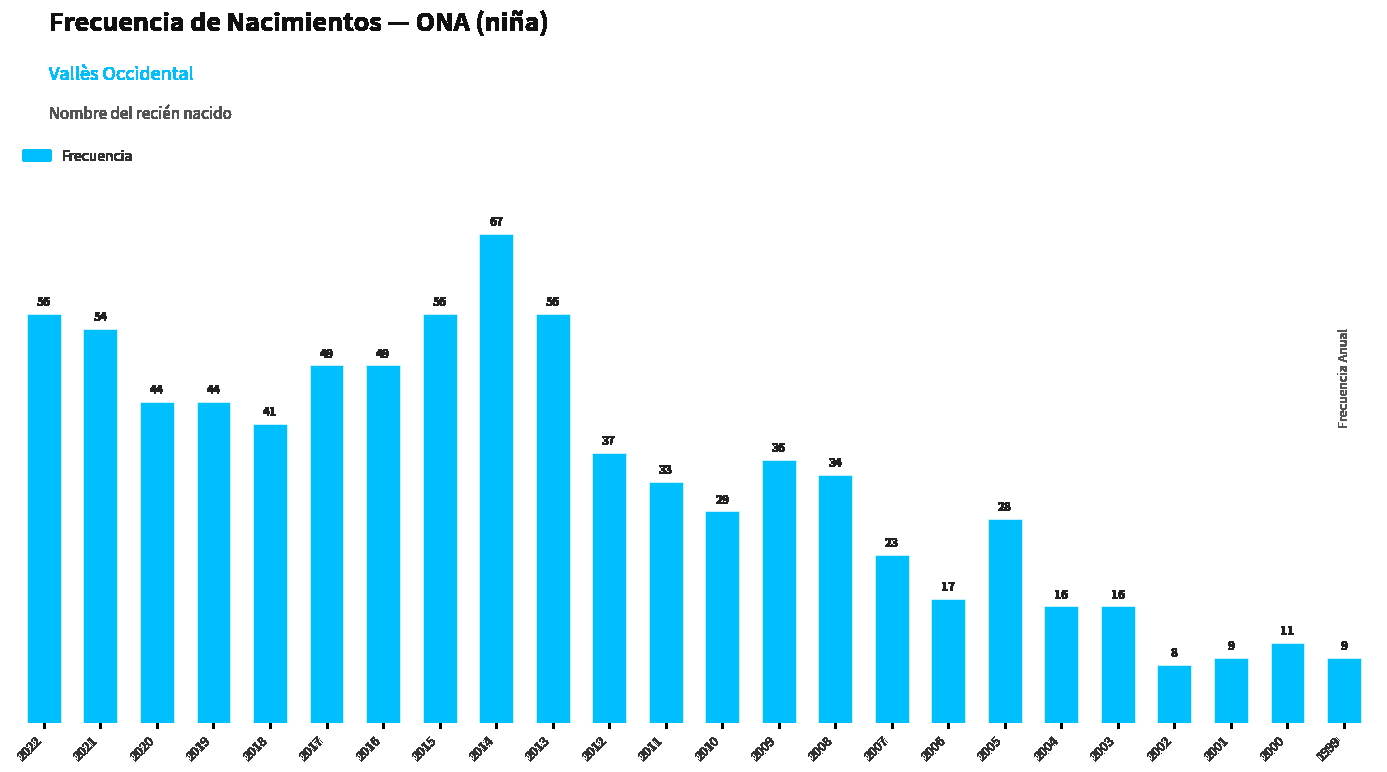

What is the difference between the second highest and minimum values?

48